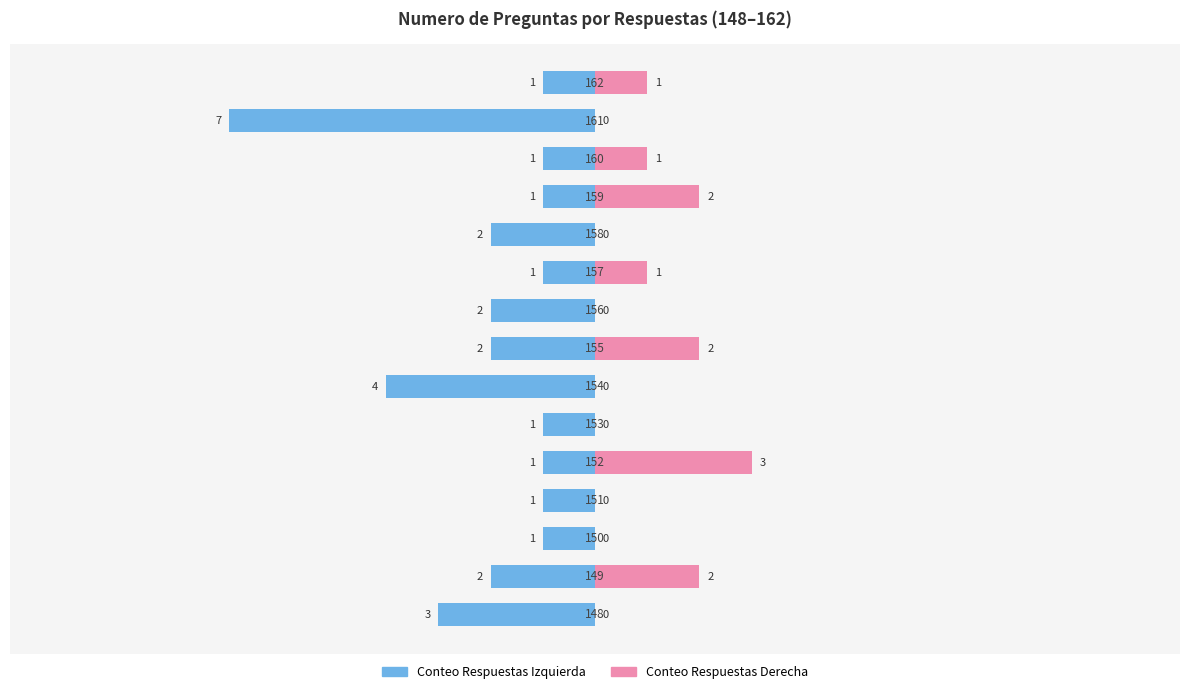

How many bars are there in each group?

2